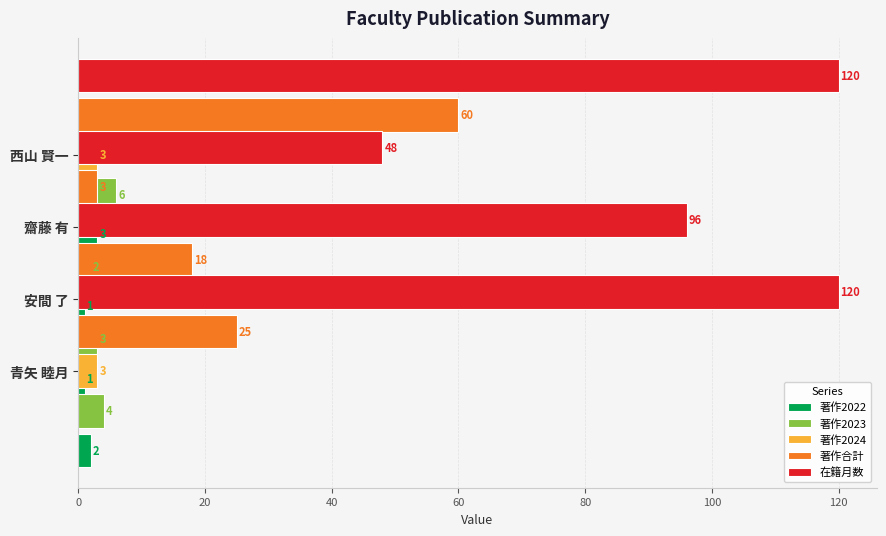

At 60, list the series in order from smallest to largest.

著作2022, 著作2024, 著作2023, 著作合計, 在籍月数